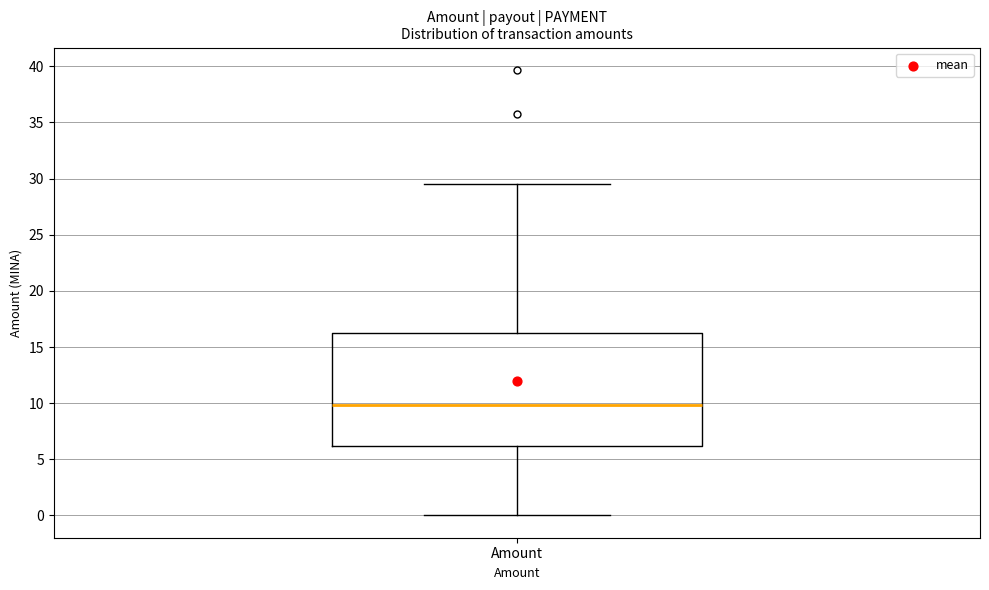

Read this box plot against the y-axis: the position of the median line, the range covered by the box, and the ends of both whiskers. The values are not printed on the chart, so give them approximately, as read against the axis.

median 10.0, box 6.0 to 16.5, whiskers 0.0 to 29.5